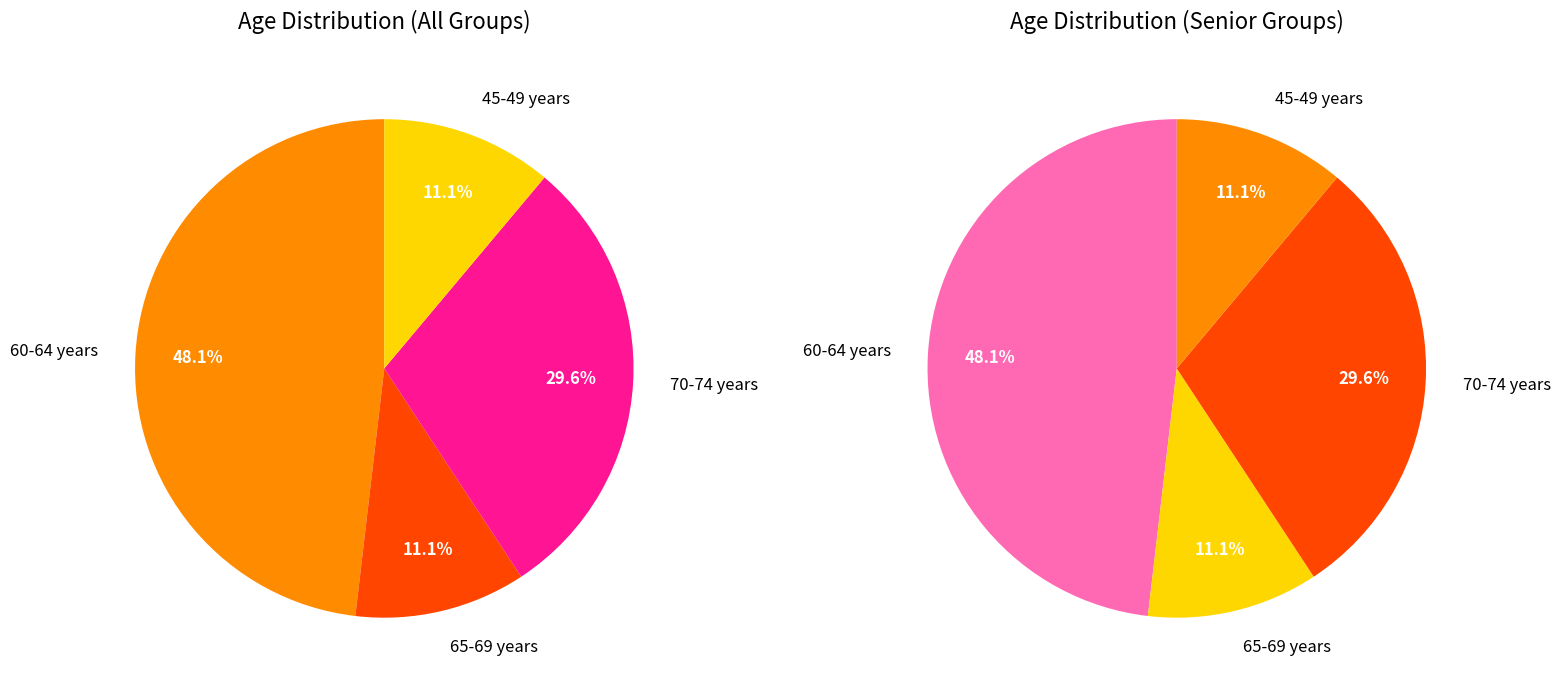

Approximately how many times larger is the value at 45-49 years compared to 70-74 years?

0.4